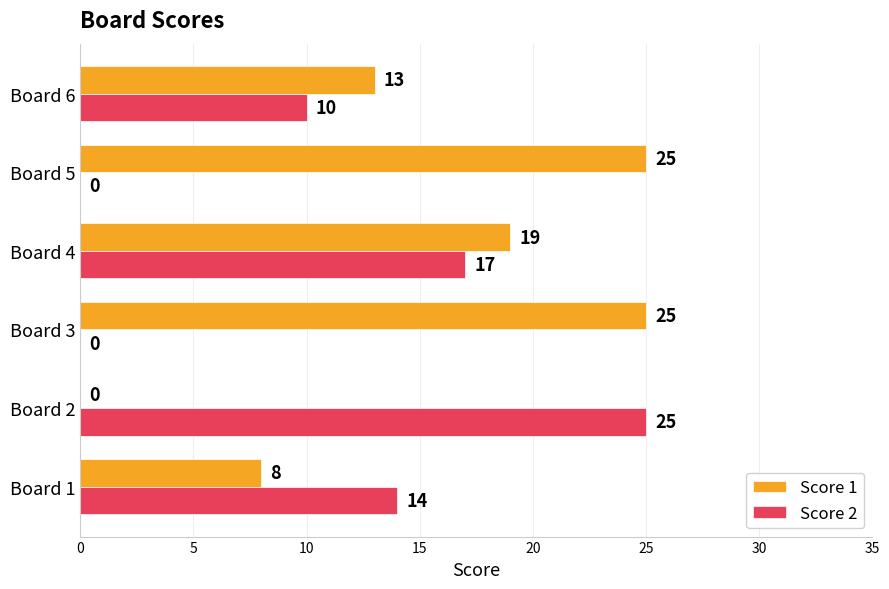

How many Score 1 values are between 8 and 25?

5